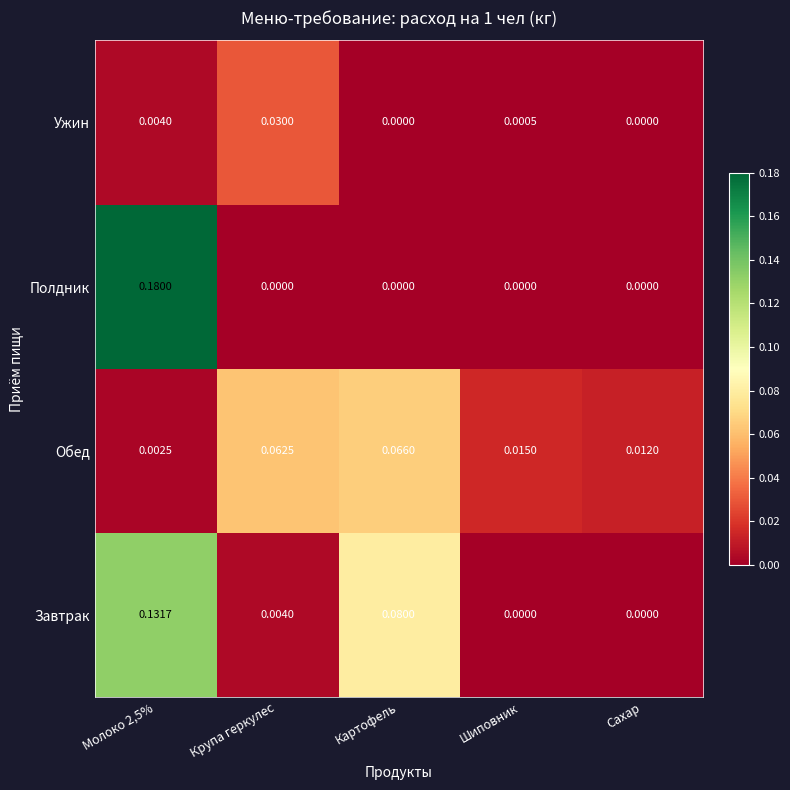

Which series has the largest total across all categories?

Завтрак